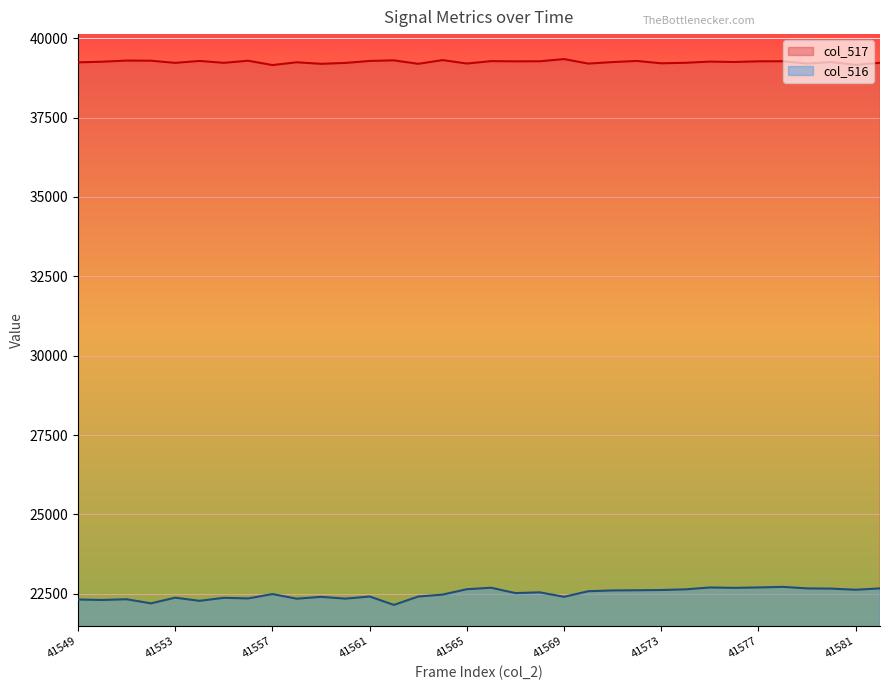

Reading right to left, list all the values displayed in this chart.

col_517: 39226	39159	39247	39201	39274	39272	39251	39263	39226	39209	39284	39248	39200	39342	39274	39271	39278	39202	39310	39193	39302	39284	39221	39193	39241	39154	39291	39224	39284	39223	39291	39295	39260	39239
col_516: 22670	22627	22663	22670	22718	22699	22687	22698	22640	22619	22611	22606	22581	22405	22545	22522	22690	22644	22474	22414	22150	22414	22347	22404	22345	22491	22354	22373	22278	22377	22199	22328	22305	22320